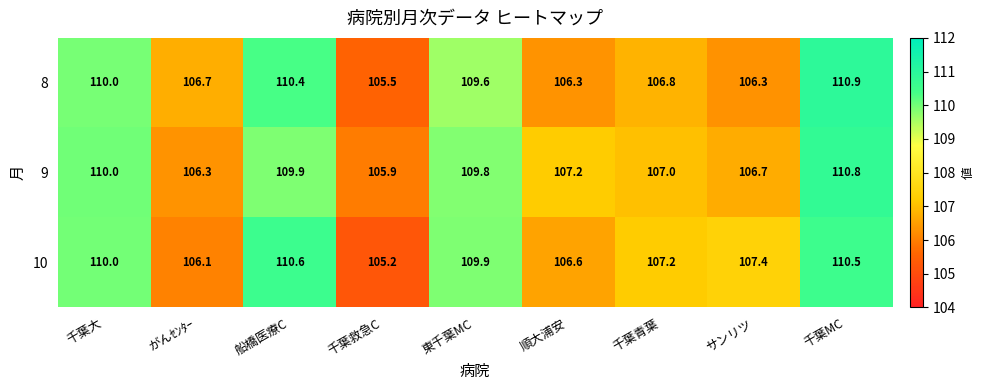

Rank the series at サンリツ from lowest to highest value.

8, 9, 10